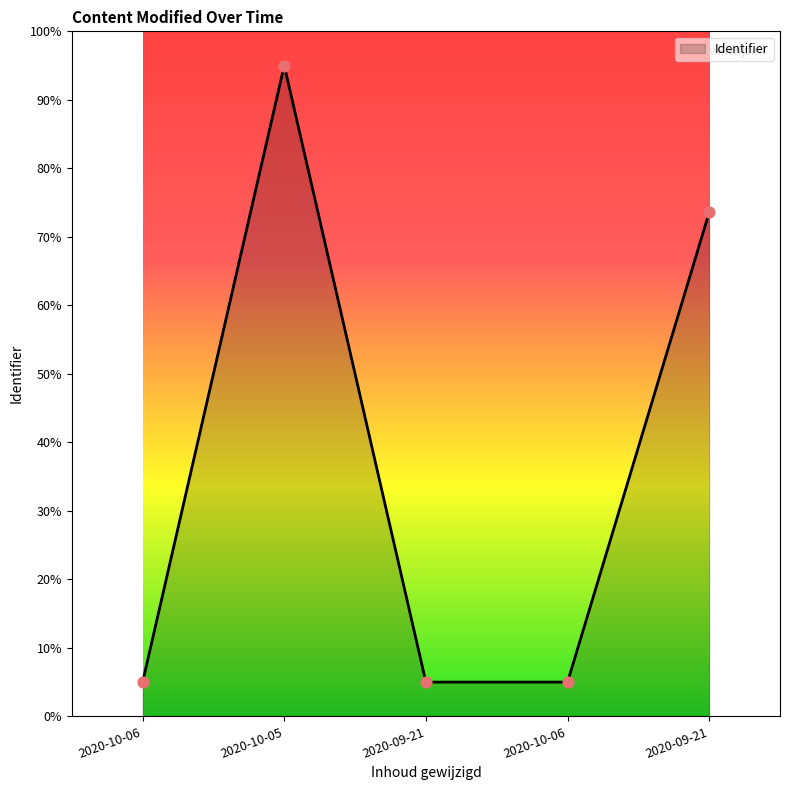

How many lines are shown in the chart?

1